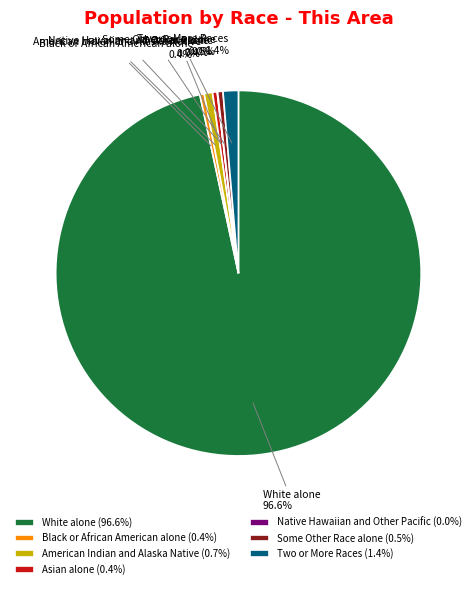

Between American Indian and Alaska Native and White alone, which is larger?

White alone